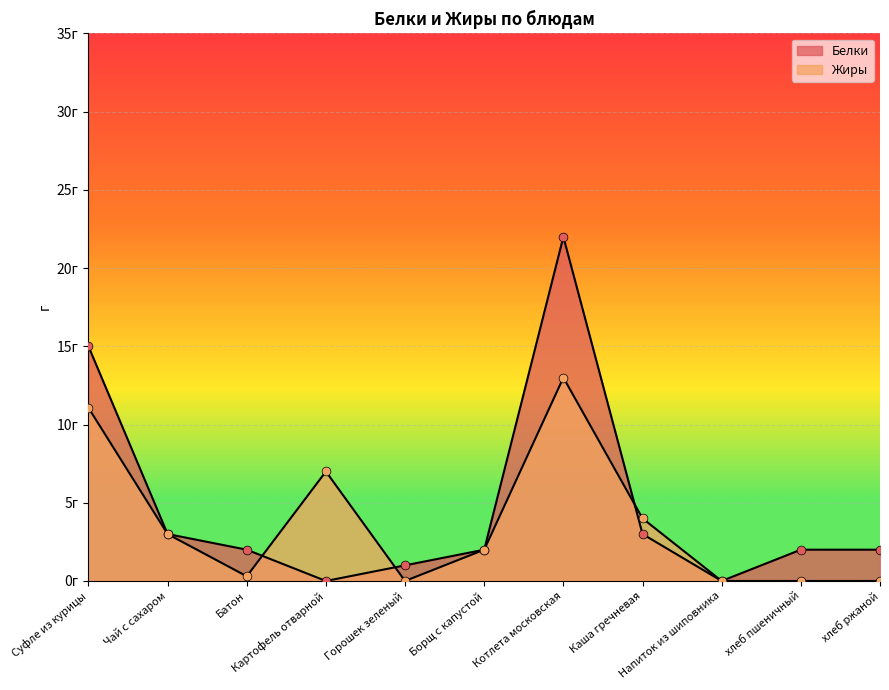

Is the value of Жиры at Чай с сахаром greater than the value of Белки at Горошек зеленый?

Yes